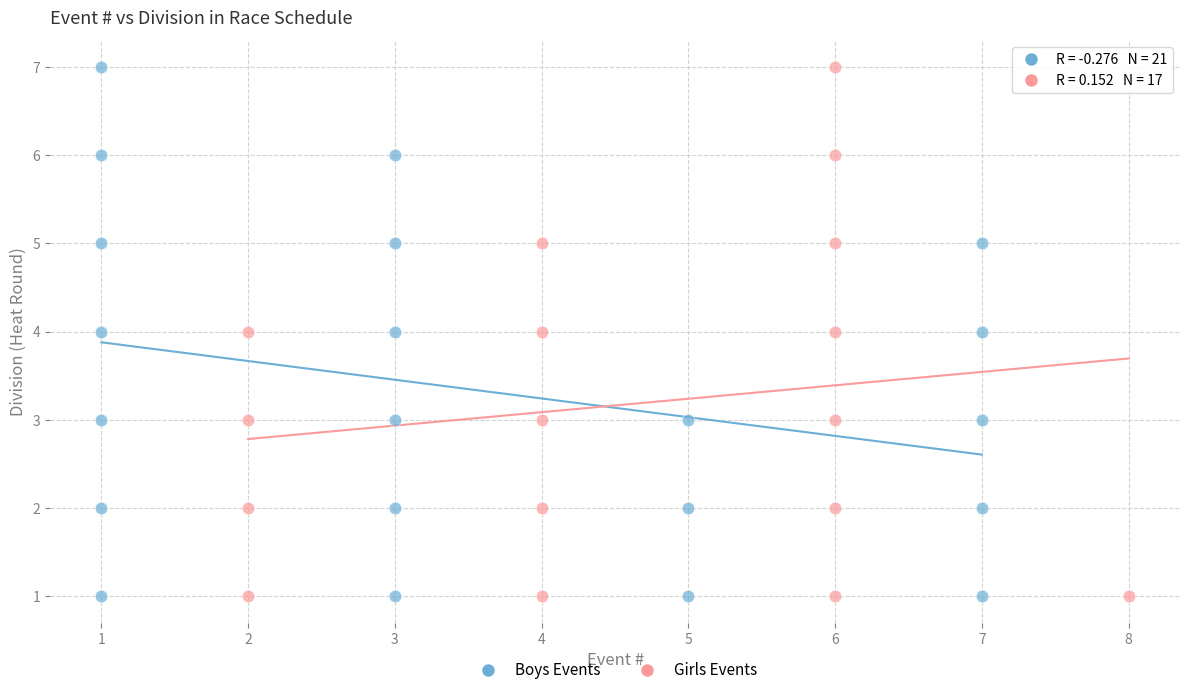

What are all the series names shown in the legend?

Boys Events, Girls Events